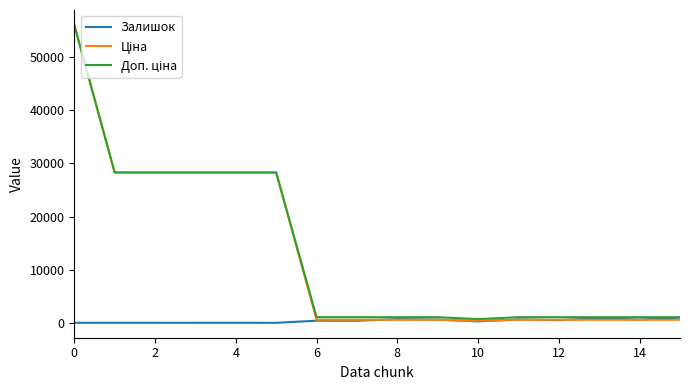

What is the maximum value shown in the chart?

56054.0